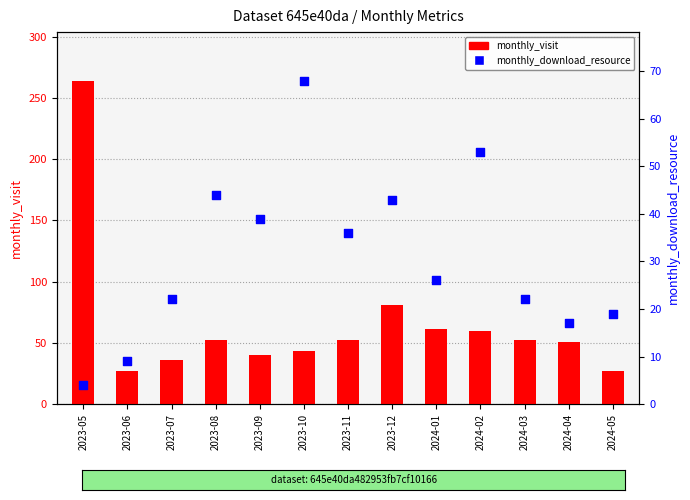

Which series reaches the minimum Y coordinate?

monthly_download_resource